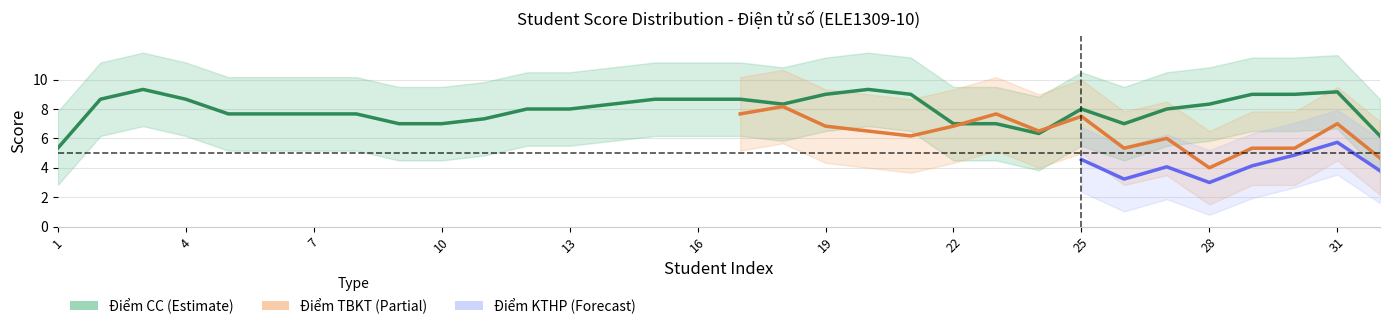

Which category has the highest value across all series?

3